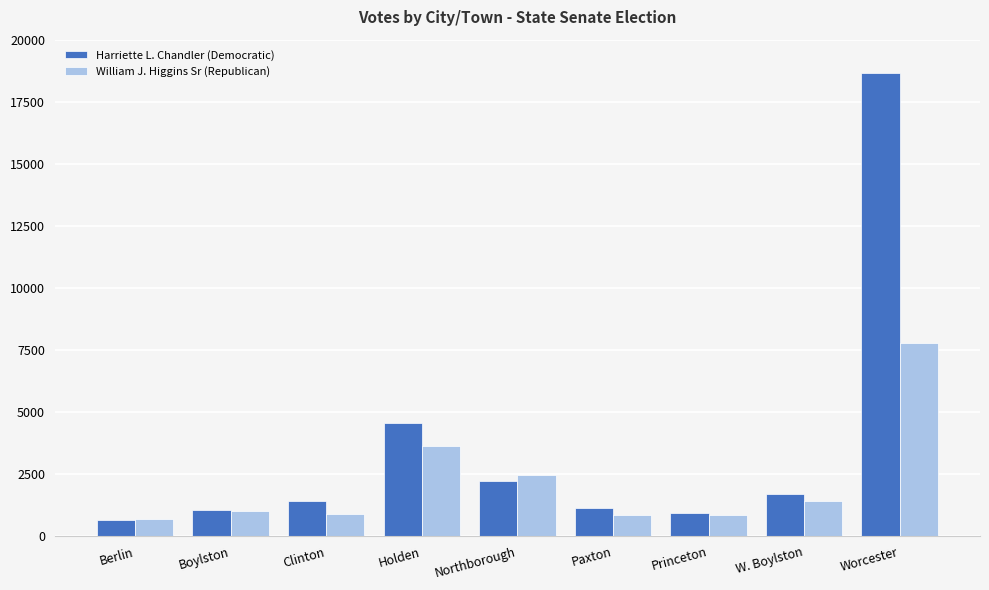

At which category is the sum across all series the highest?

Worcester